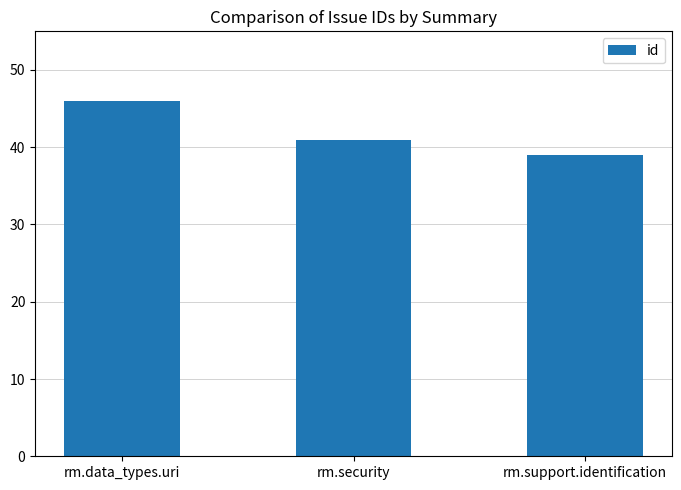

Which label corresponds to the largest value in the chart?

rm.data_types.uri